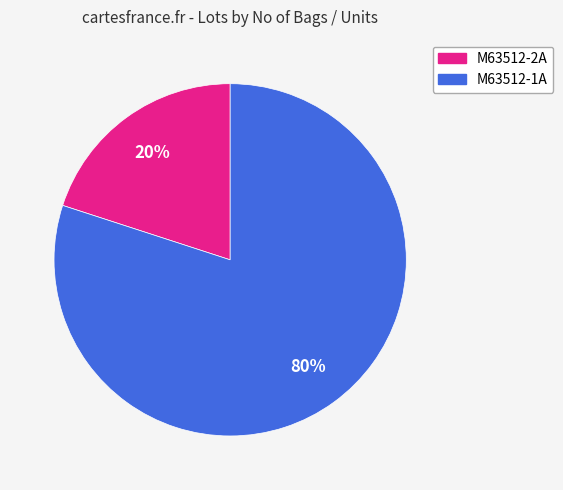

Which slice is the smallest?

M63512-2A